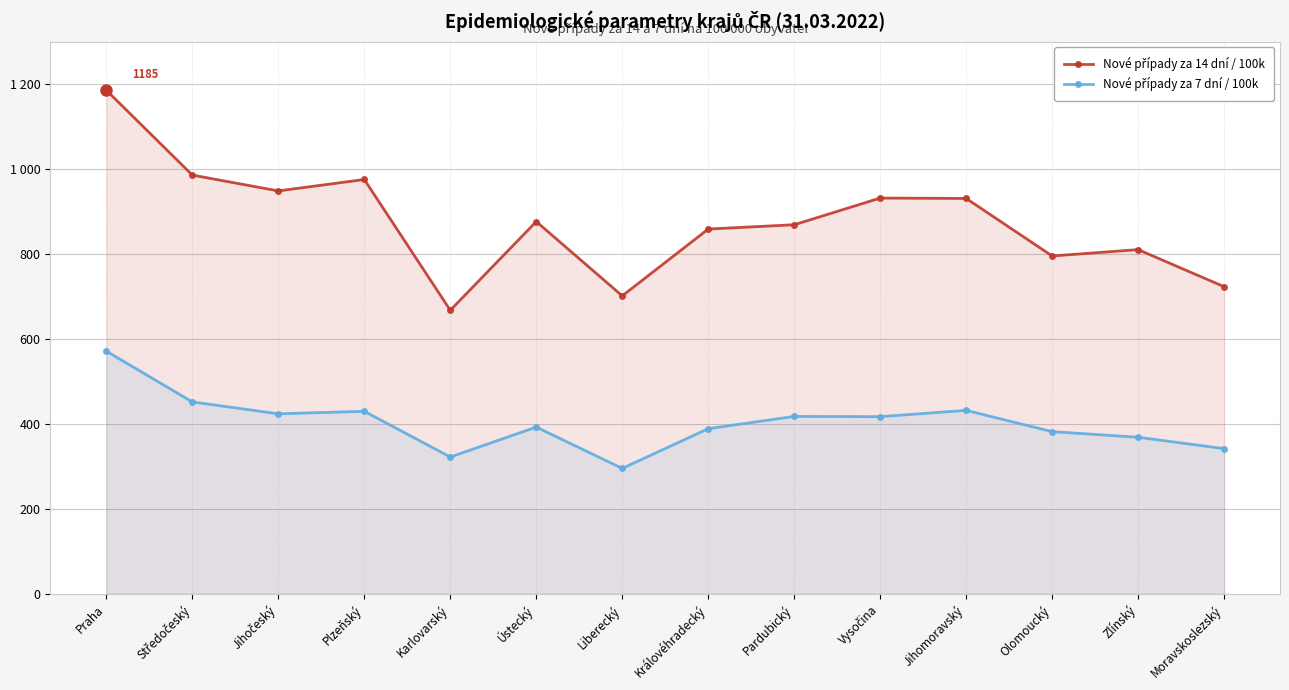

Where does the Nové případy za 7 dní / 100k series first go above 417?

Praha